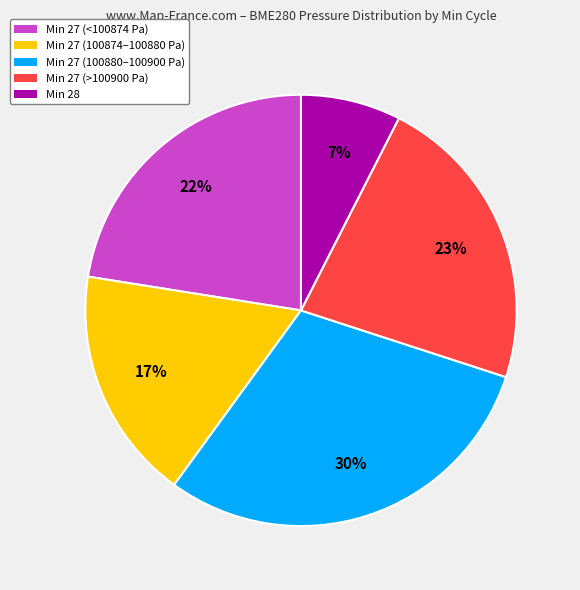

Is there any slice that represents more than half of the pie?

No